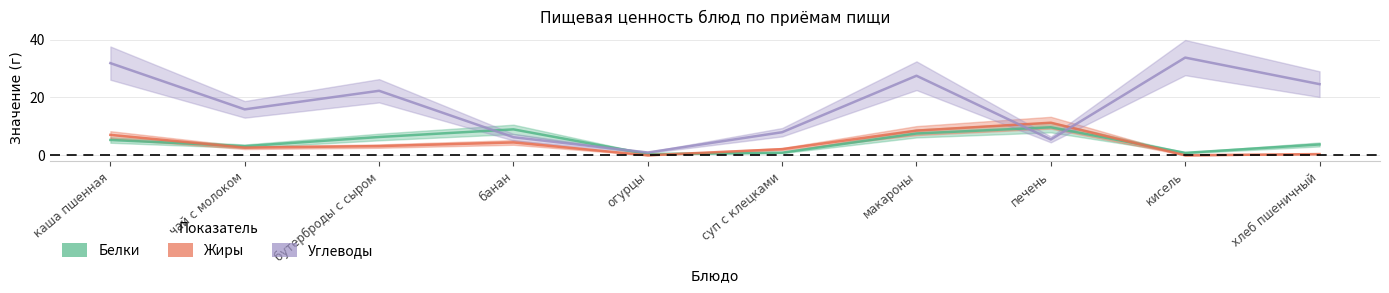

What is the smallest value displayed?

0.1